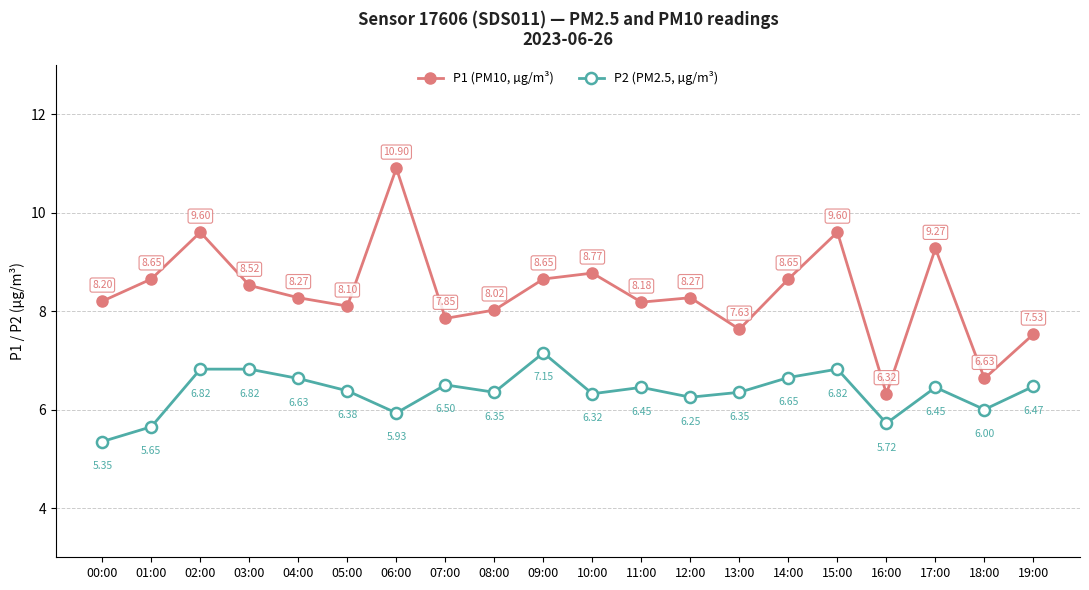

The value of P1 (PM10, µg/m³) at 16:00 is 6.3. True or false?

True